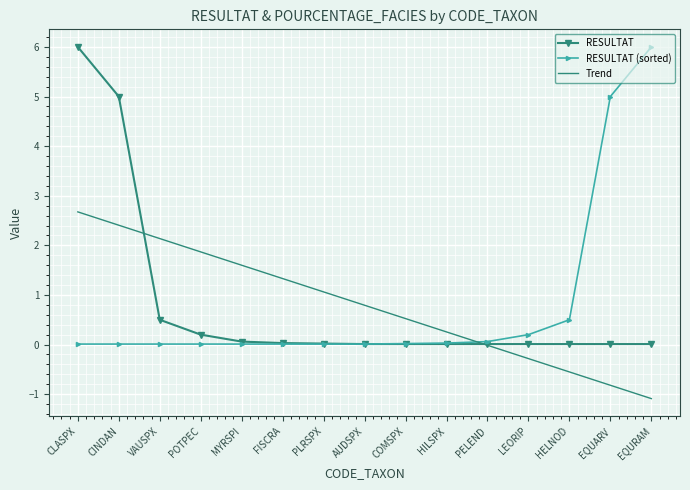

What position from the left is EQURAM?

15